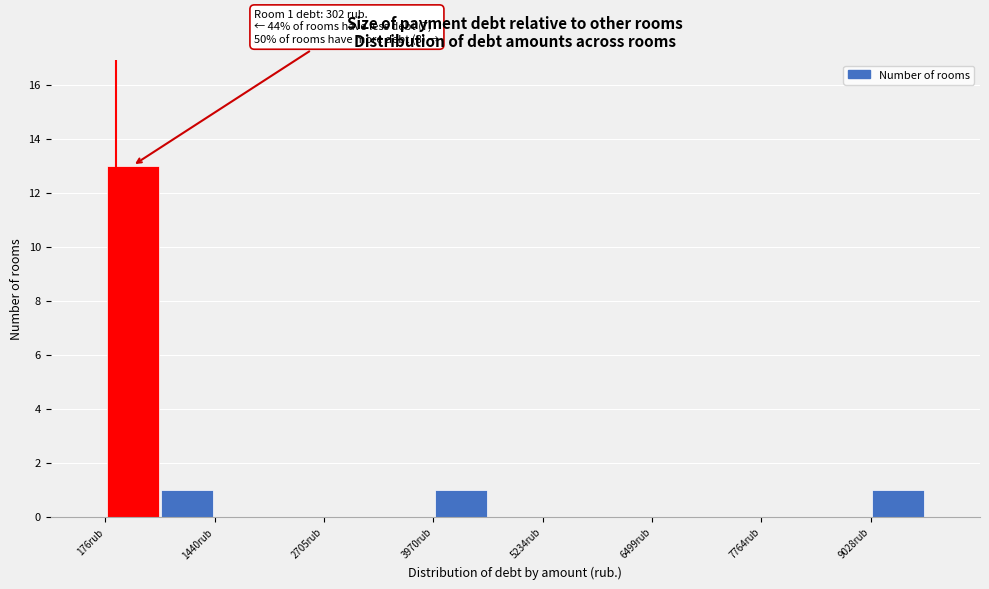

Around what value on the x-axis is the tallest bar? Give the approximate position of its centre, as read against the axis.

400